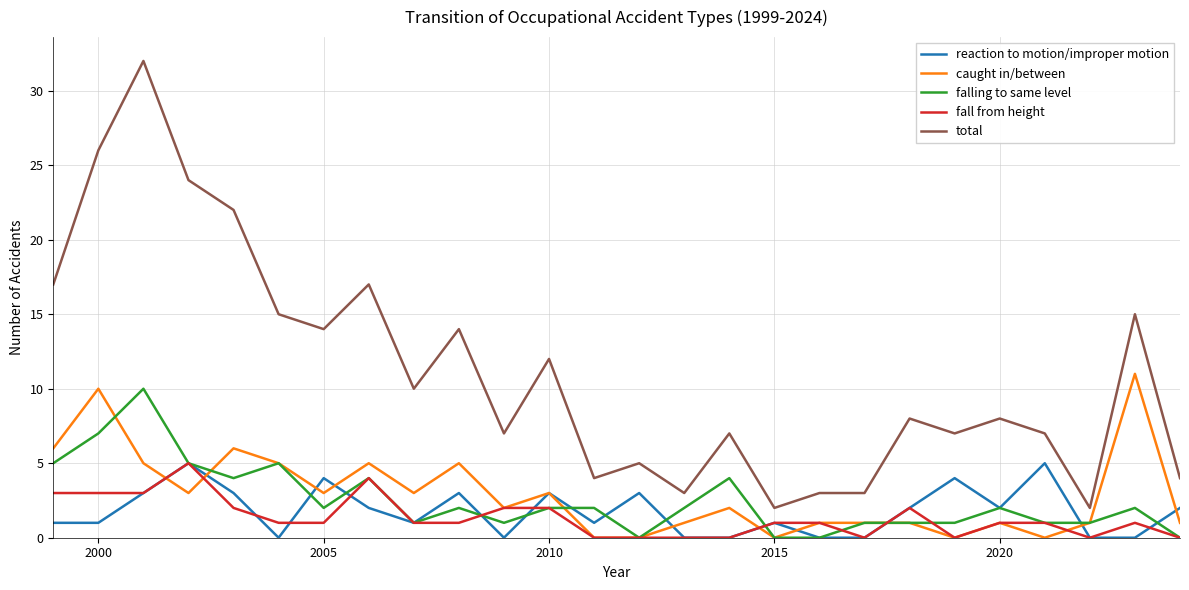

Which series has the largest total across all categories?

total